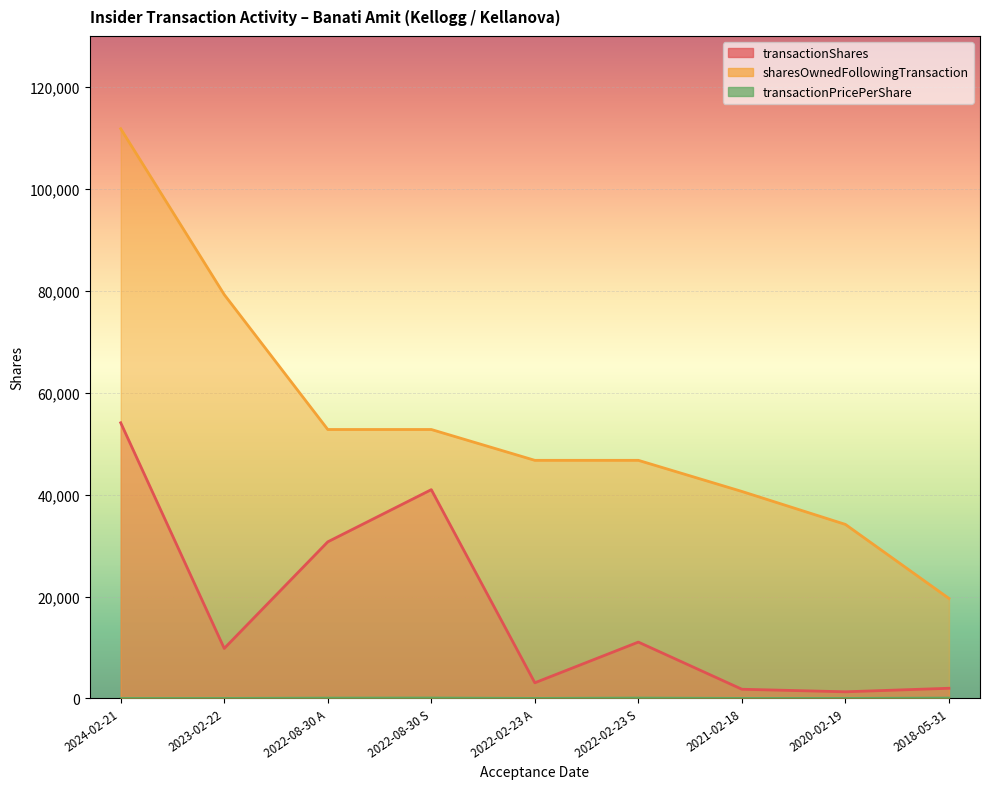

List the series in order of their overall mean, lowest first.

transactionPricePerShare, transactionShares, sharesOwnedFollowingTransaction